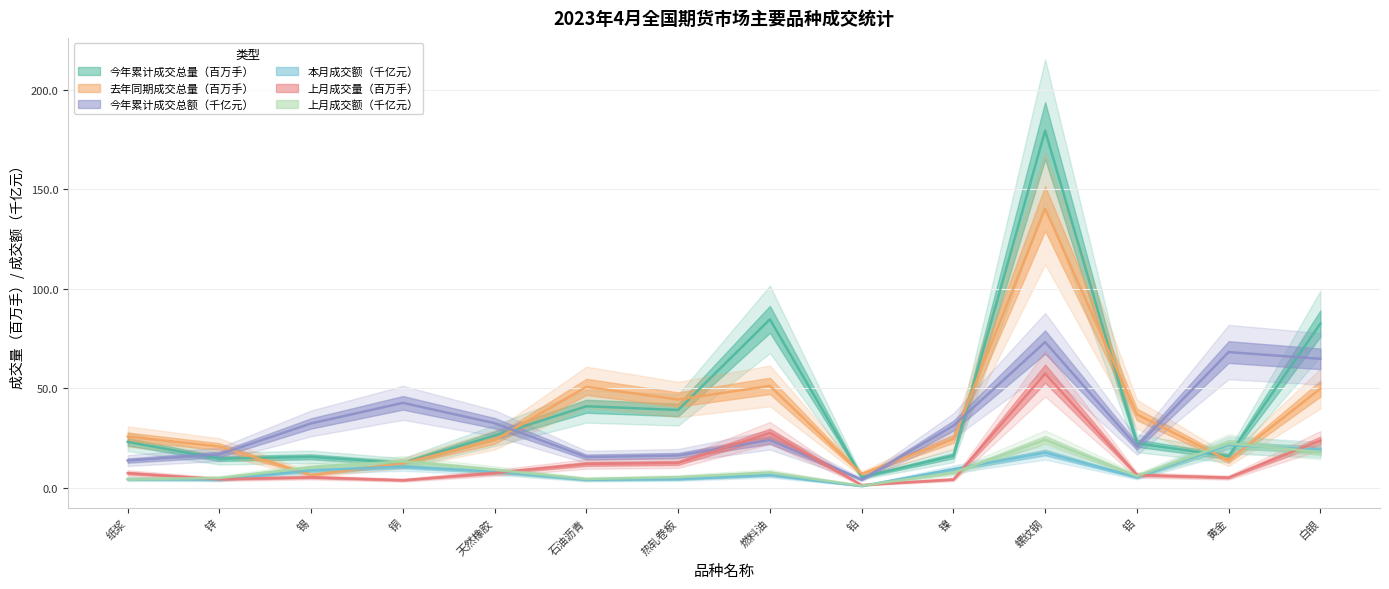

What is the minimum value shown in the chart?

1.0